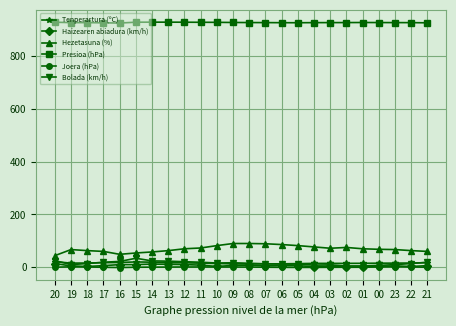

What is the difference between the second highest and second lowest values in the Presioa (hPa) series?

2.5